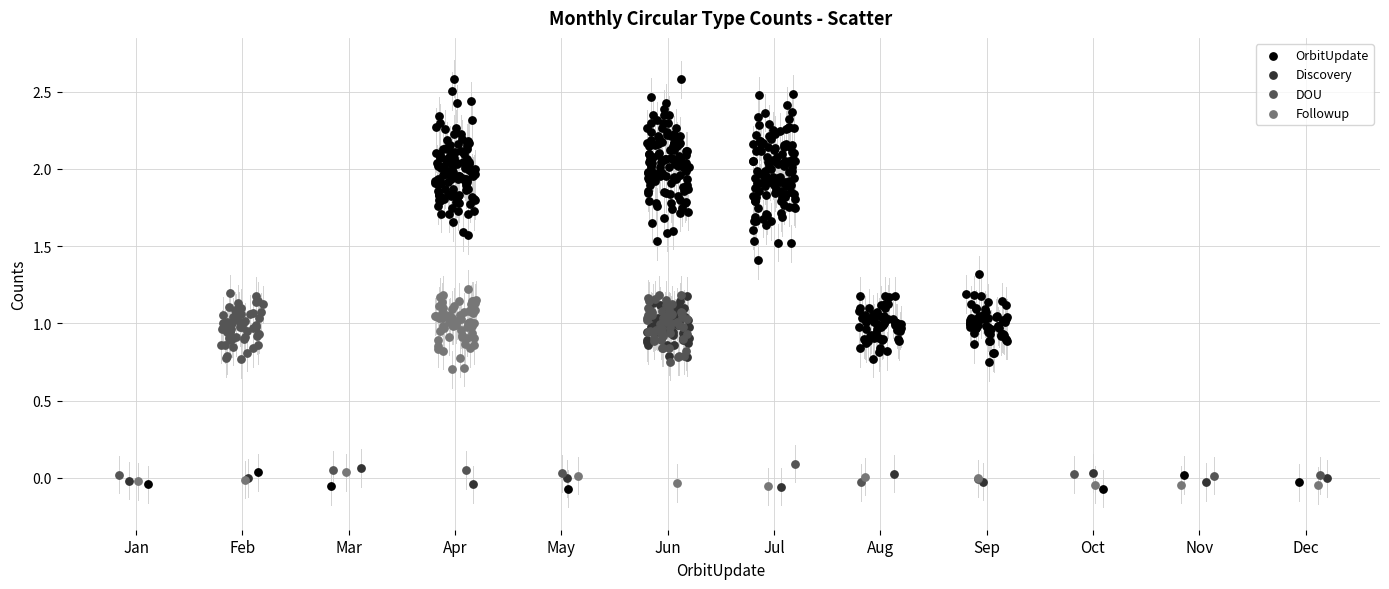

Which series contains the highest Y value?

OrbitUpdate